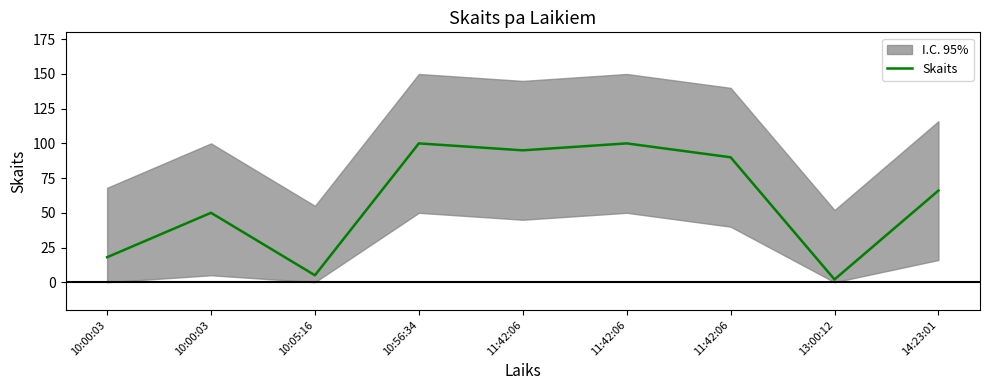

Reading left to right, list all the values displayed in this chart.

10:00:03=18	10:00:03=50	10:05:16=5	10:56:34=100	11:42:06=95	11:42:06=100	11:42:06=90	13:00:12=2	14:23:01=66